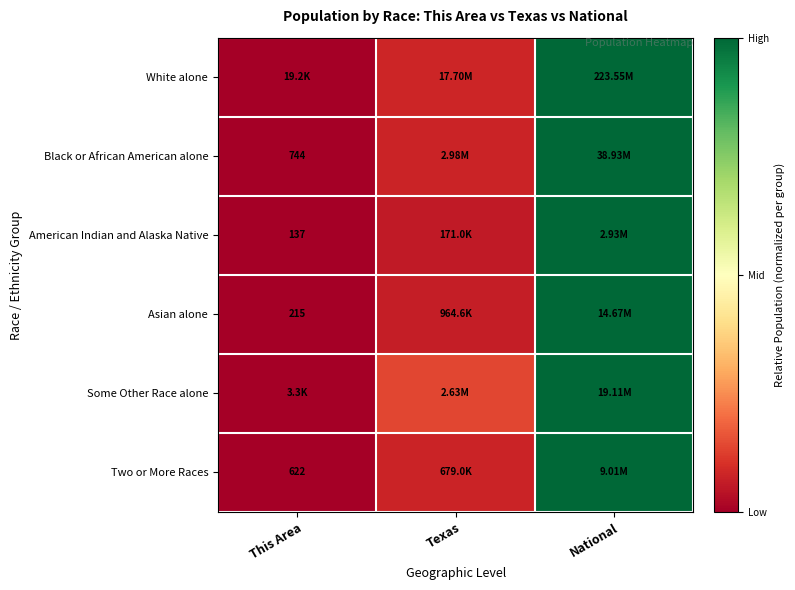

Is the value of Two or More Races at This Area greater than the value of Some Other Race alone at Texas?

No